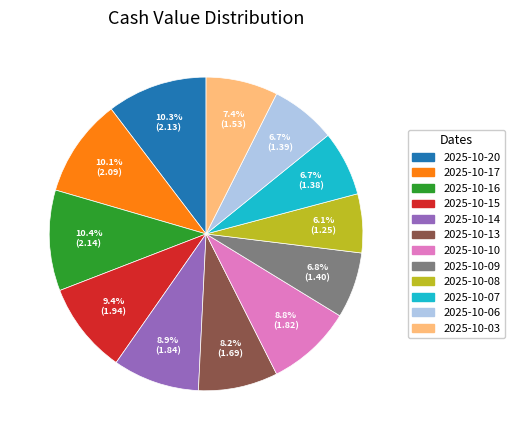

Which has a higher value, 2025-10-09 or 2025-10-10?

2025-10-10